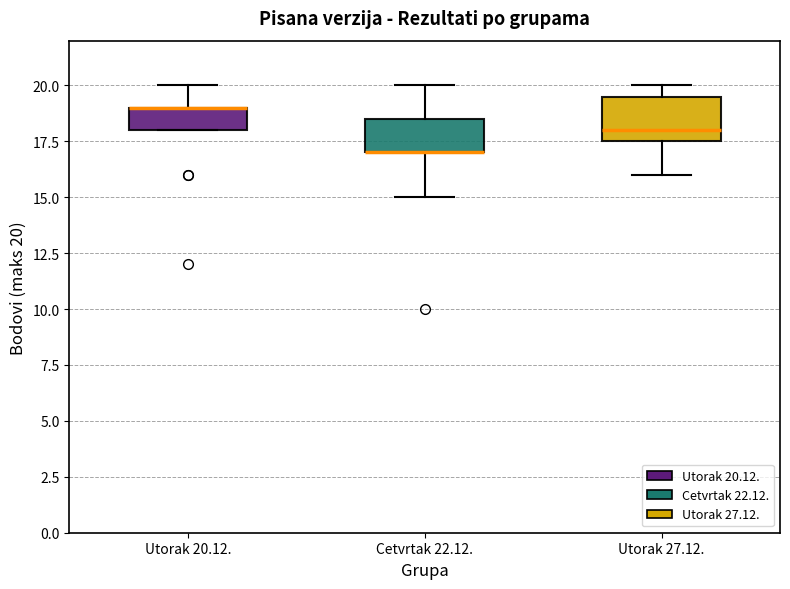

Reading left to right, transcribe this box plot: for each box, give where its median line is, the range the box spans, and where its two whiskers end, as read against the y-axis. The values are not printed on the chart, so give them approximately, as read against the axis.

Utorak 20.12.: median 19.0 (drawn on the box's upper edge), box 18.0 to 19.0, whiskers 18.0 to 20.0
Cetvrtak 22.12.: median 17.0 (drawn on the box's lower edge), box 17.0 to 18.5, whiskers 15.0 to 20.0
Utorak 27.12.: median 18.0, box 17.5 to 19.5, whiskers 16.0 to 20.0